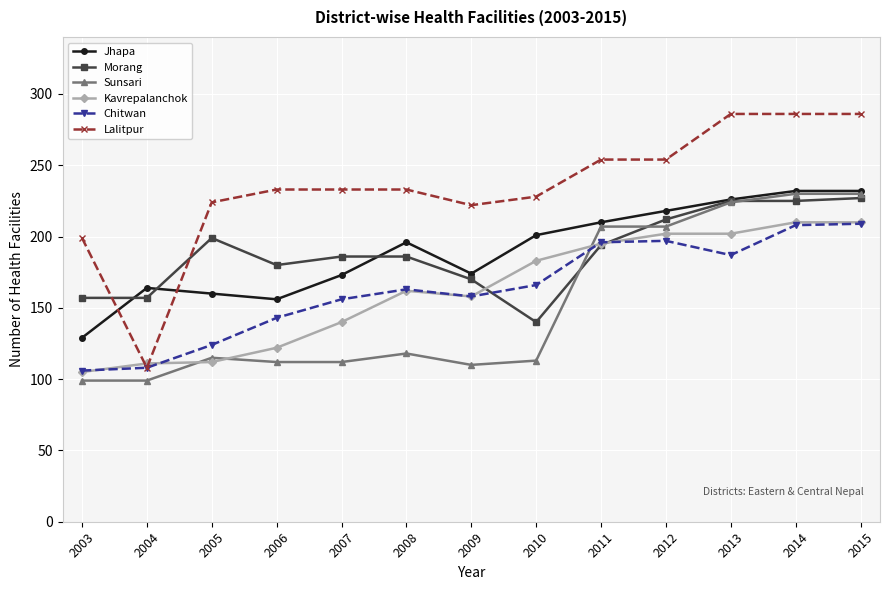

The Sunsari series shows 77 at 2014. True or false?

False